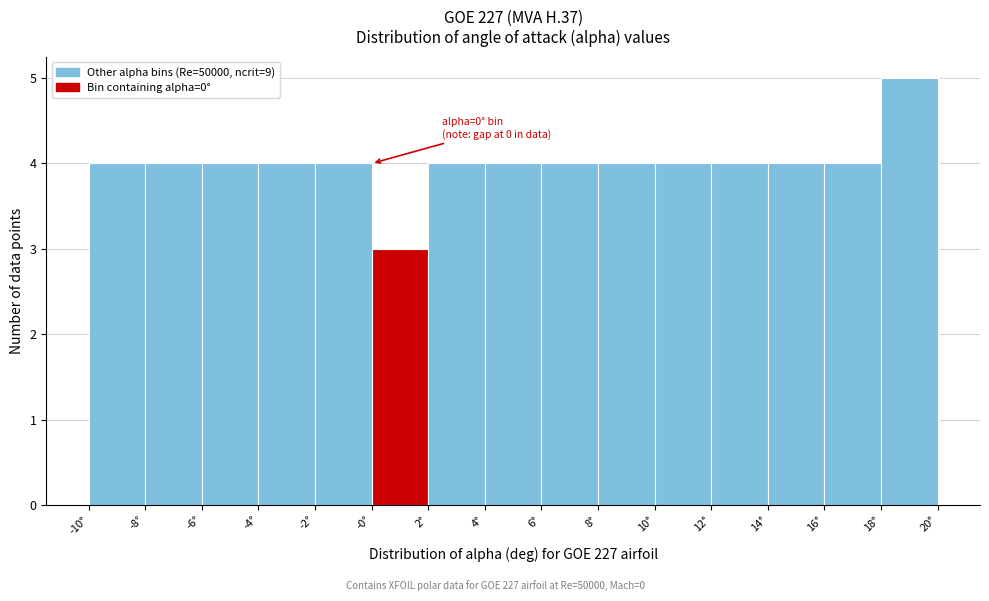

Reading left to right, extract all data points from this chart.

-10°=4	-8°=4	-6°=4	-4°=4	-2°=4	-0°=3	2°=4	4°=4	6°=4	8°=4	10°=4	12°=4	14°=4	16°=4	18°=5